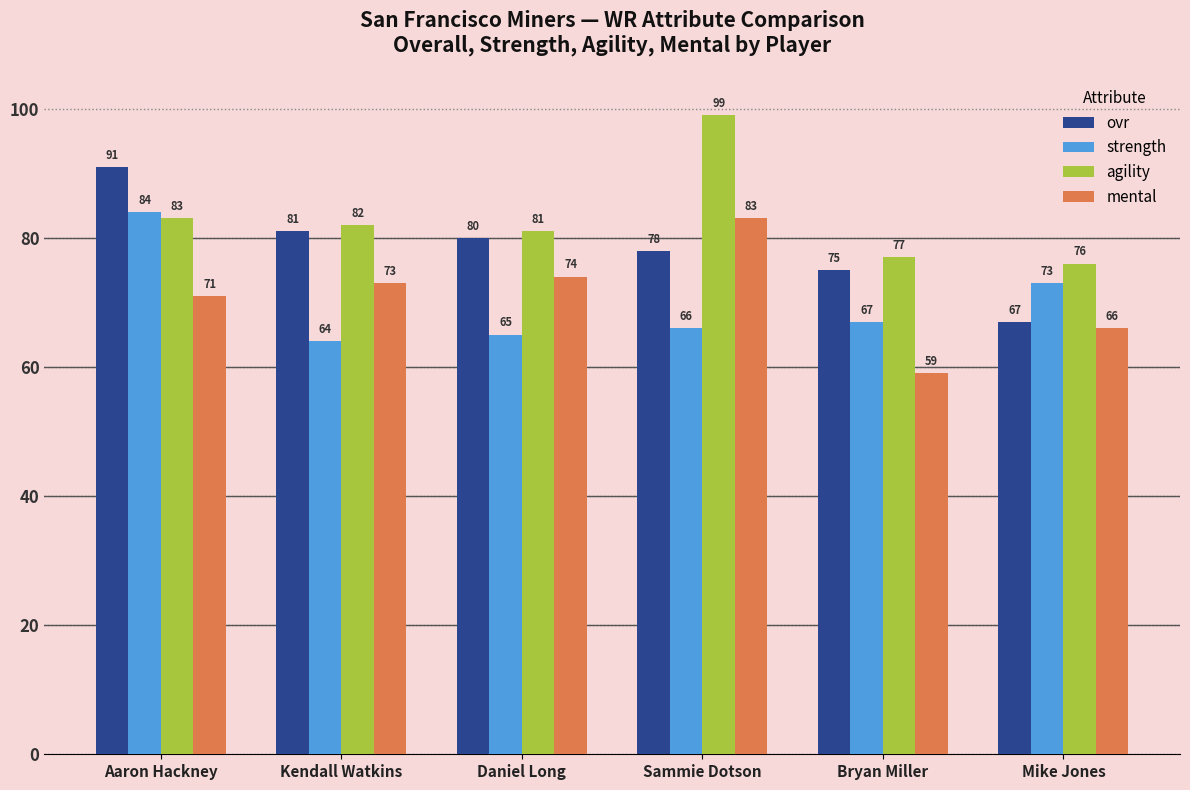

Rank the series by their maximum value, from lowest to highest.

mental, strength, ovr, agility